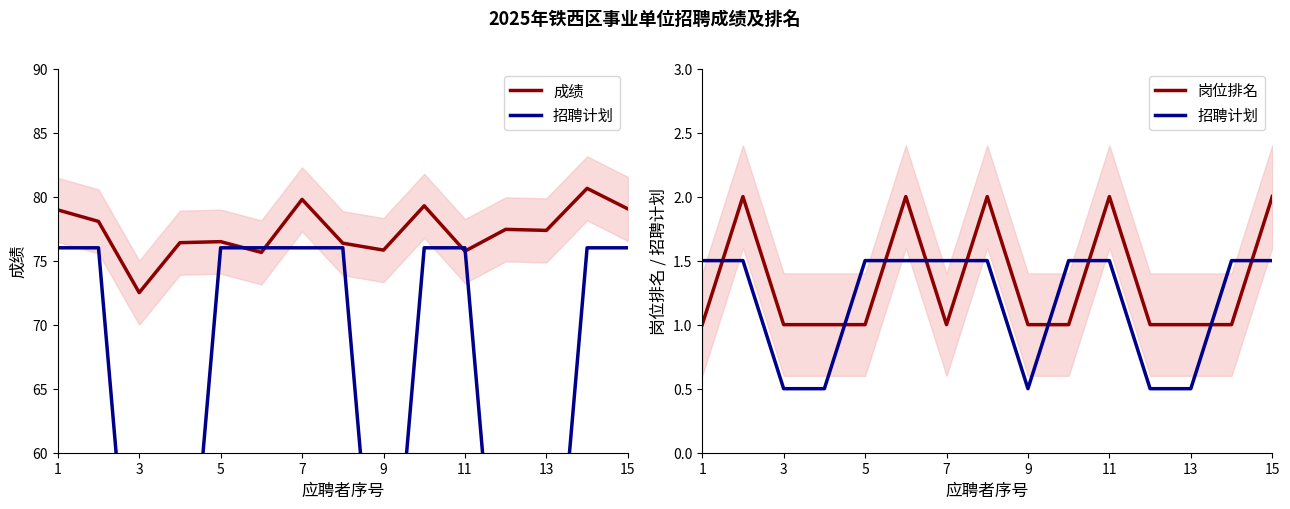

Is it true that 成绩 equals 18.6 at 5?

False